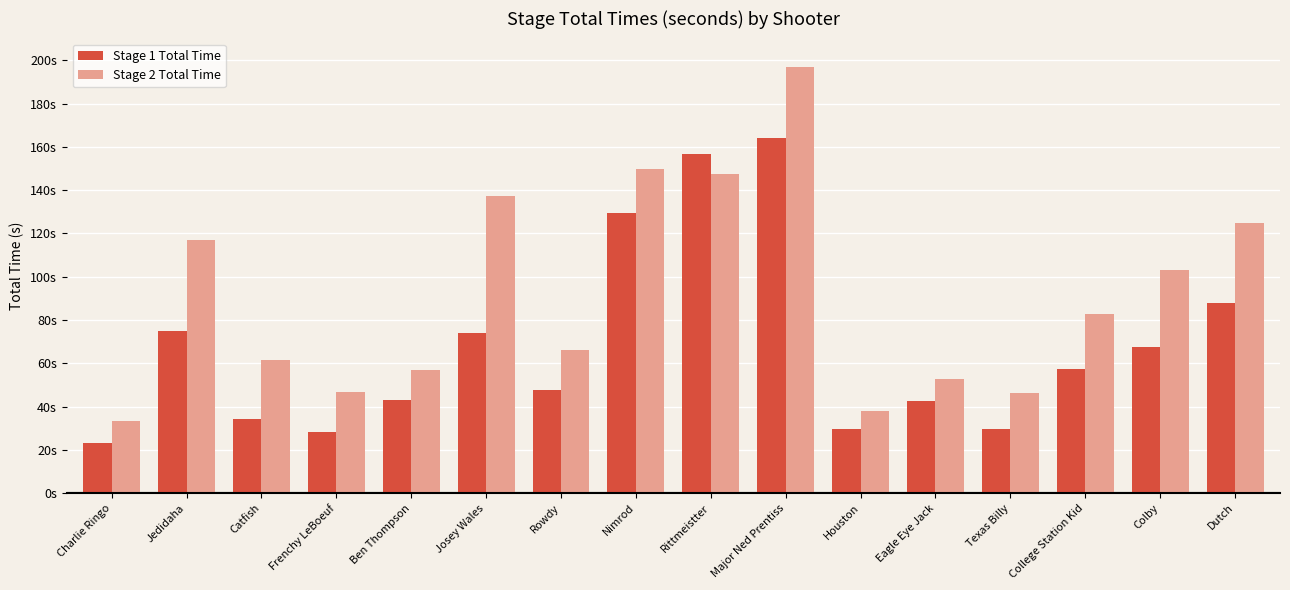

What is the label of the 9th bar from the right?

Nimrod